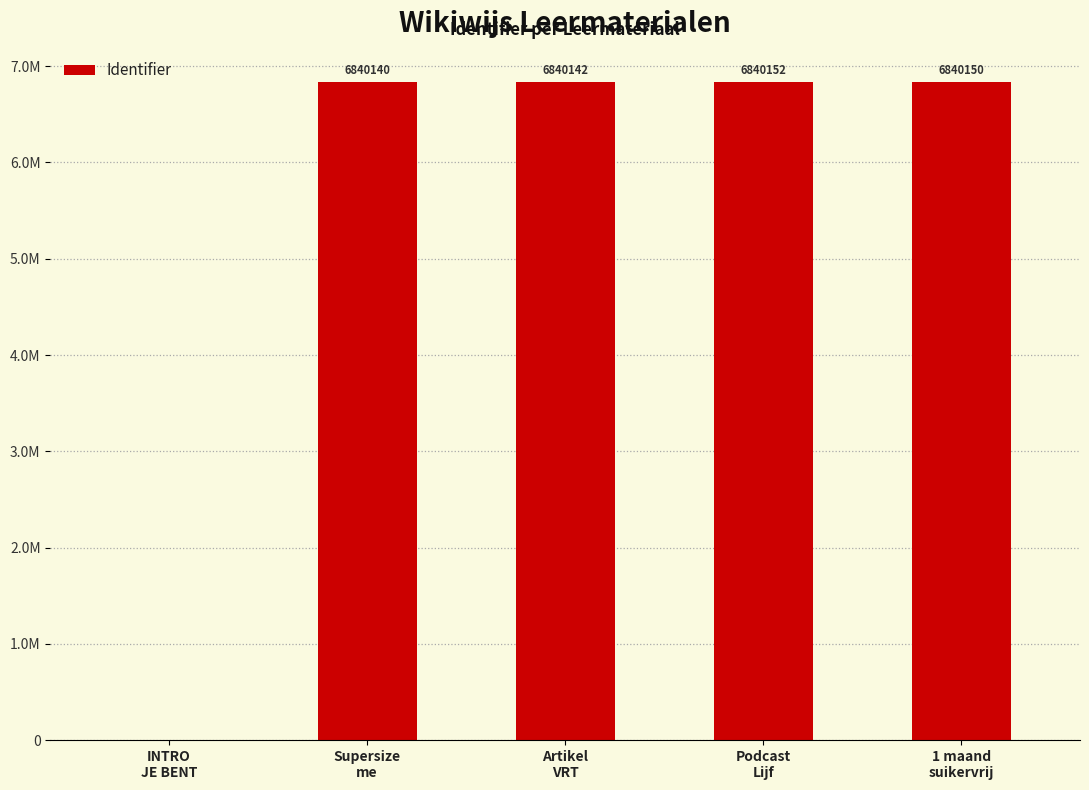

Are the bars horizontal?

No